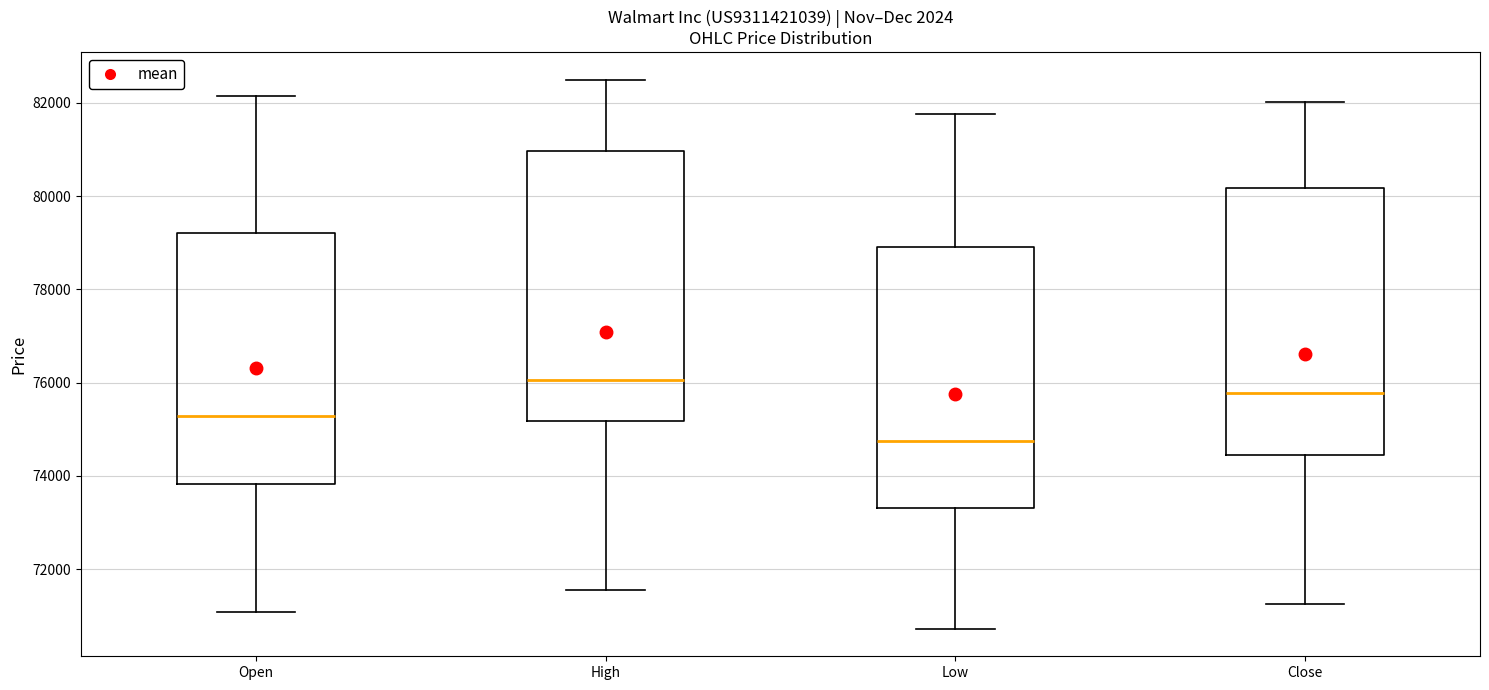

Where does the upper whisker of the box for Open end on the y-axis? The values are not printed on the chart, so give them approximately, as read against the axis.

82200